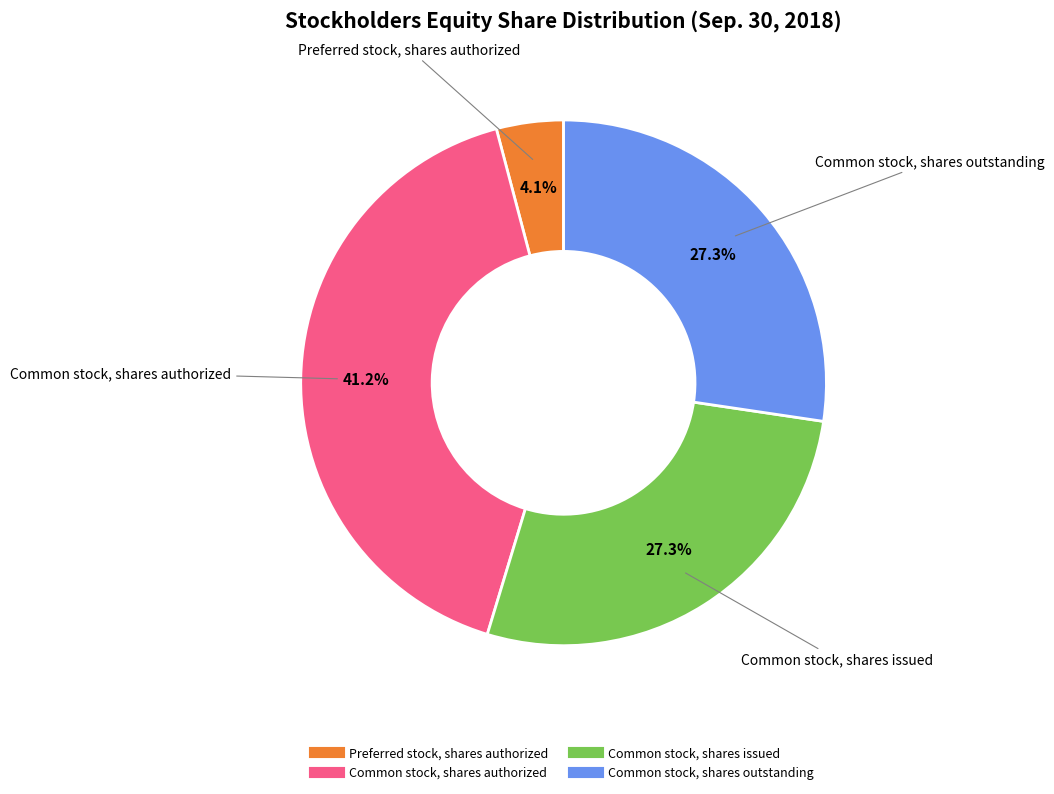

Does any single category account for the majority?

No